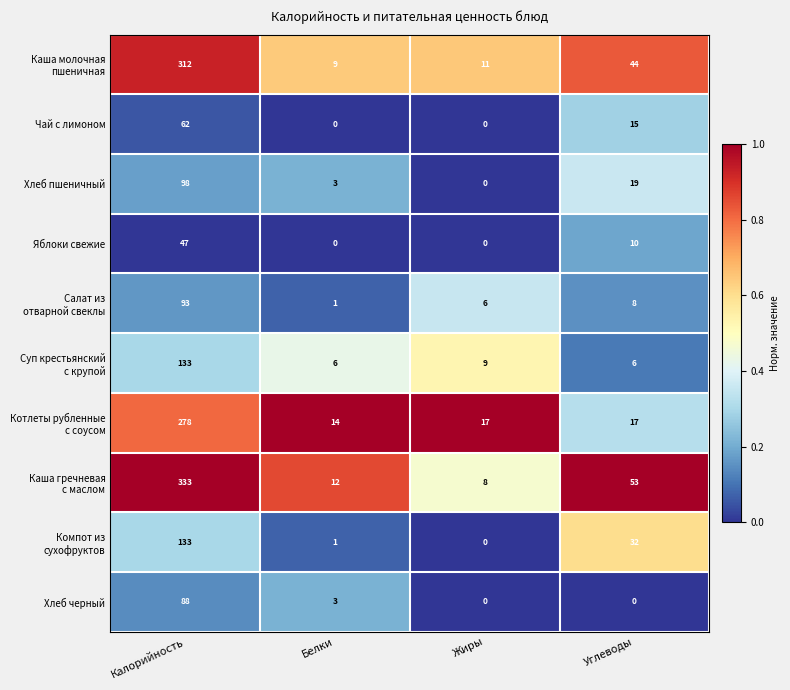

What is the difference between the second highest and second lowest values in the Хлеб пшеничный series?

16